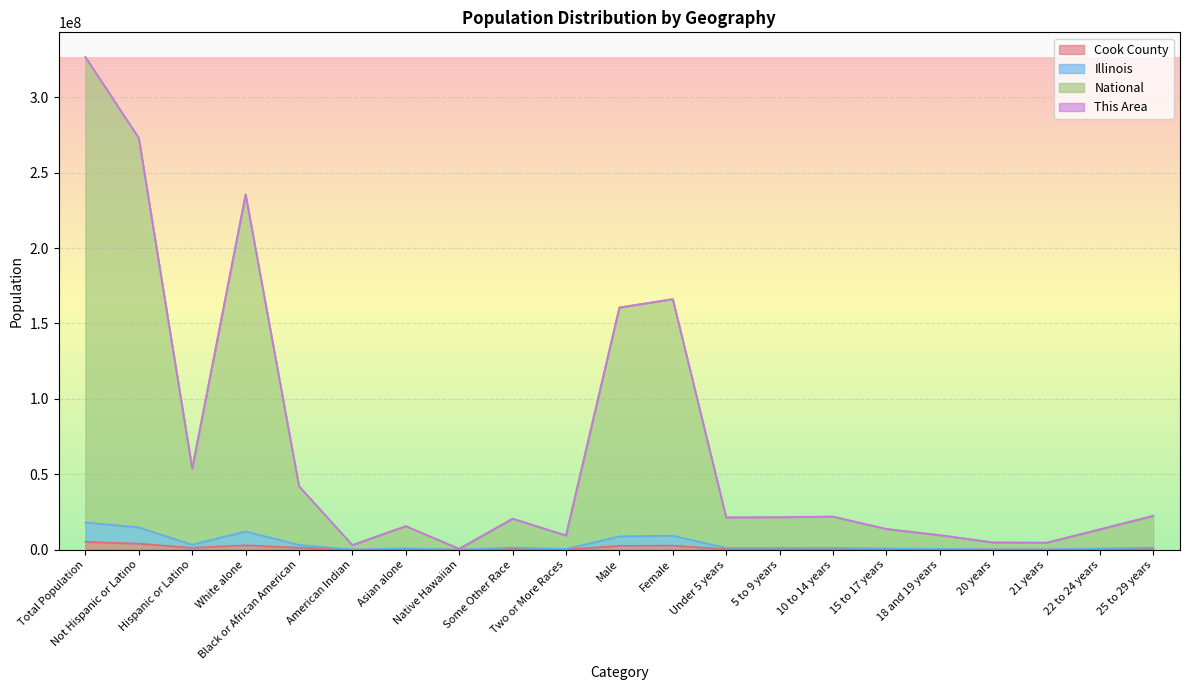

At which category is the sum across all series the highest?

Total Population